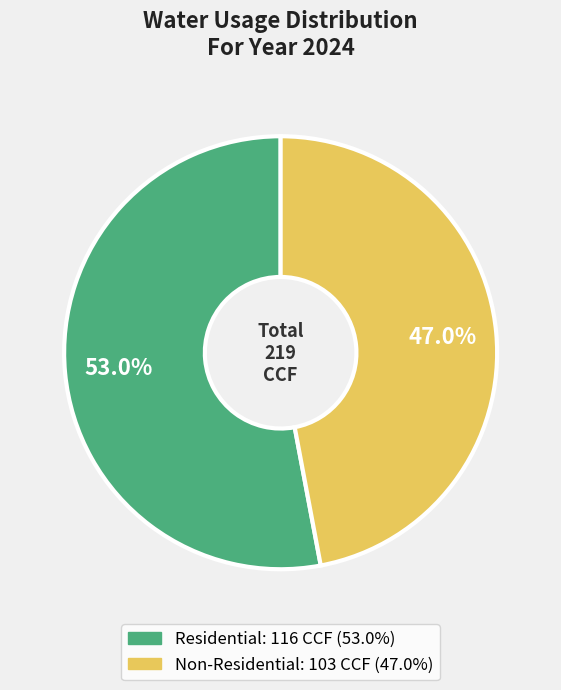

Count the number of slices in the pie.

2